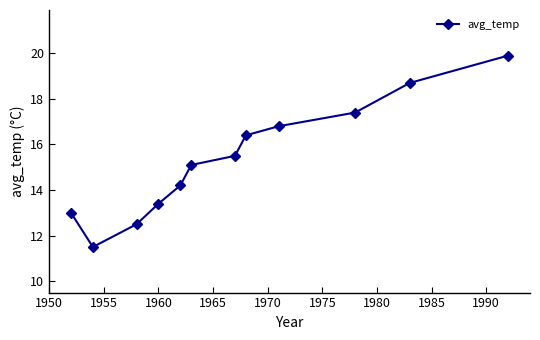

What is the value of the 9th point from the left?

16.8